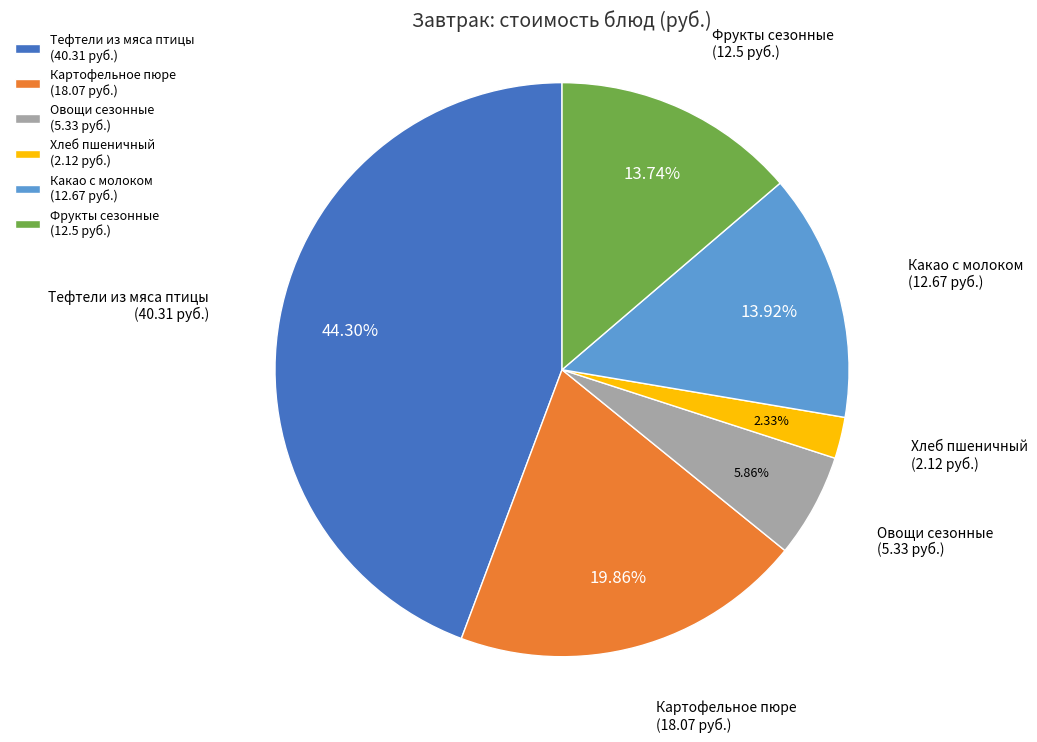

What percentage is the Тефтели из мяса птицы slice, to the nearest percent?

44%